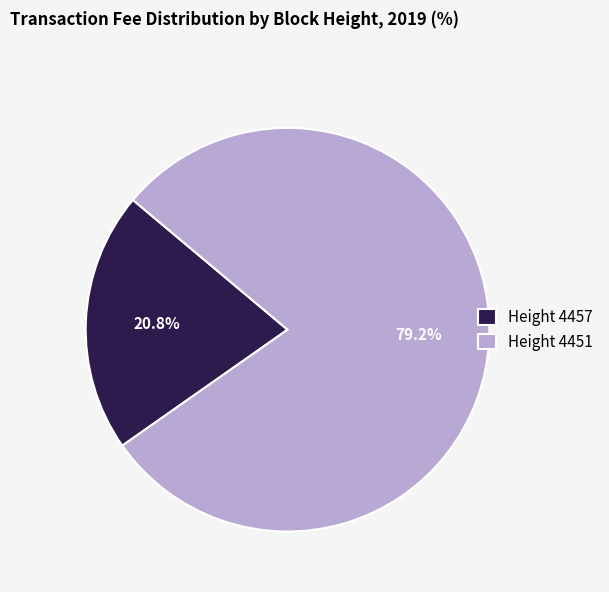

Is Height 4451 the majority of the pie?

Yes